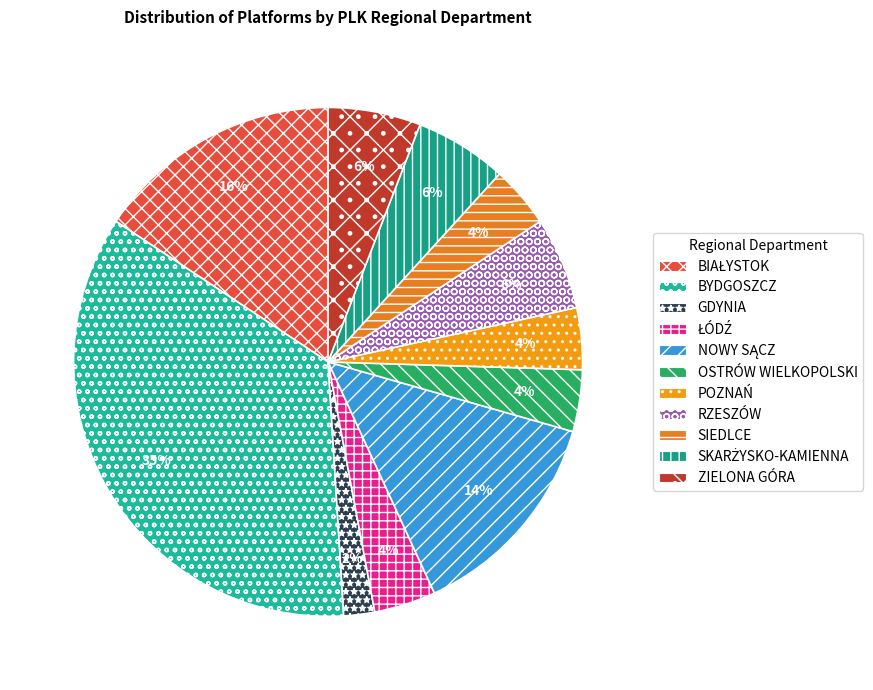

Rank the categories by value from lowest to highest.

GDYNIA, ŁÓDŹ, OSTRÓW WIELKOPOLSKI, POZNAŃ, SIEDLCE, RZESZÓW, SKARŻYSKO-KAMIENNA, ZIELONA GÓRA, NOWY SĄCZ, BIAŁYSTOK, BYDGOSZCZ